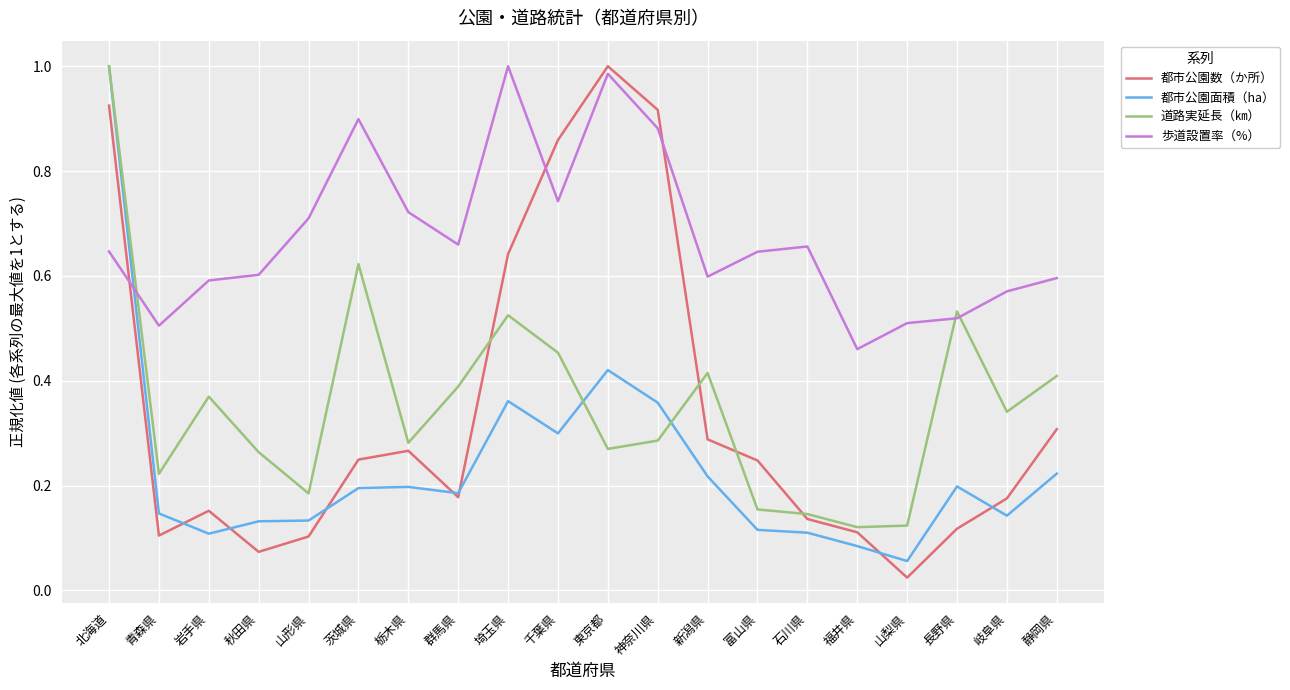

What is the sum of all 都市公園数（か所） values?

6.9